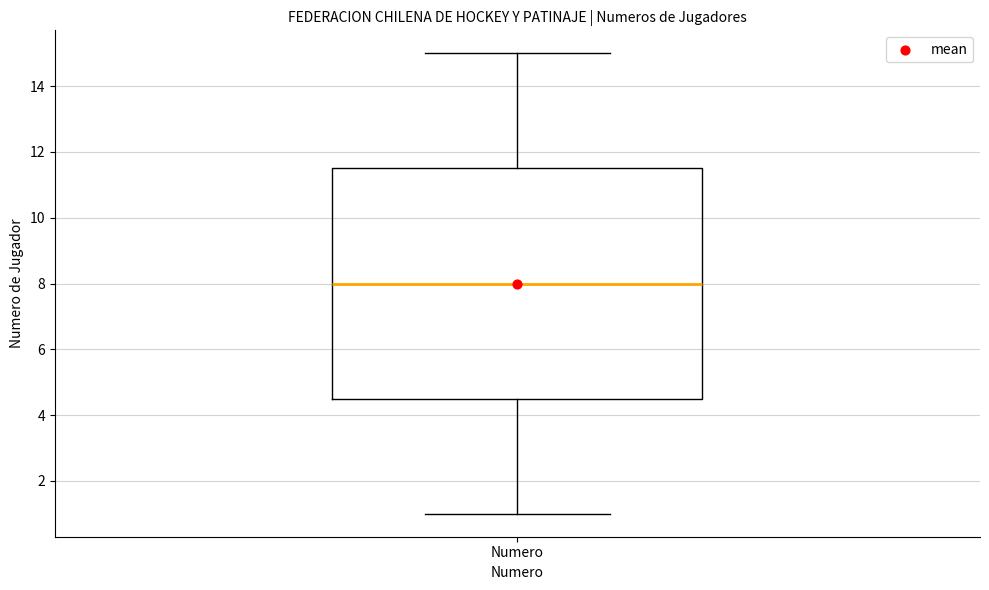

Transcribe this box plot: give where the median line is, the range the box spans, and where the two whiskers end, as read against the y-axis. The values are not printed on the chart, so give them approximately, as read against the axis.

median 8.0, box 4.6 to 11.6, whiskers 1.0 to 15.0